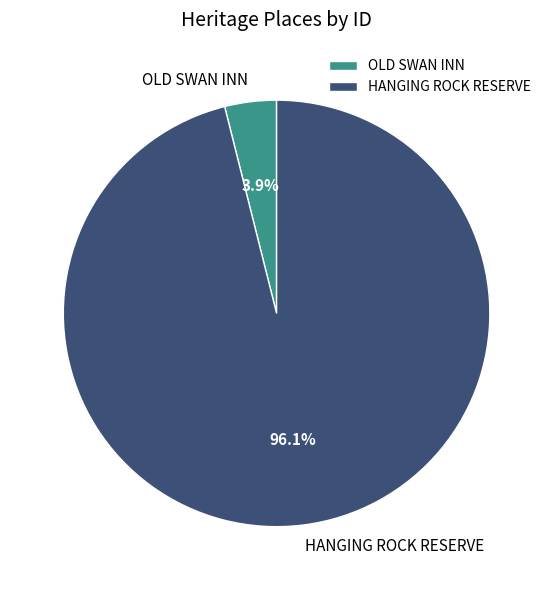

Do OLD SWAN INN and HANGING ROCK RESERVE together represent more than half of the pie?

Yes